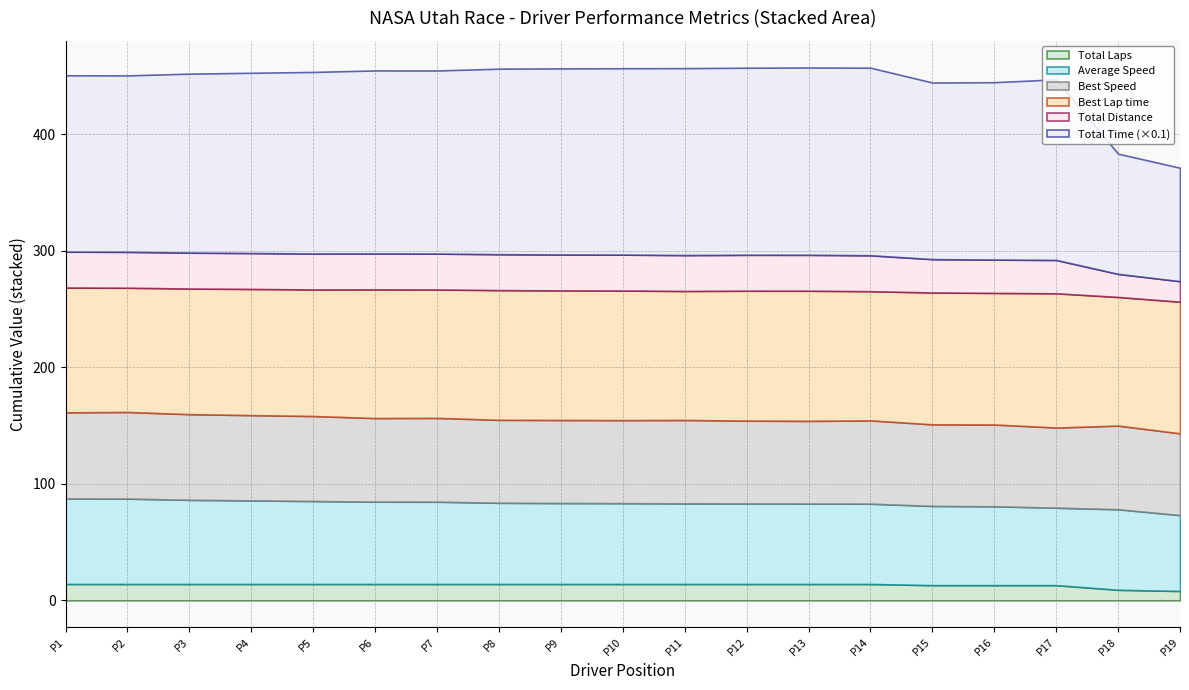

What is the value of the Average Speed point at the 1st from the left?

73.3